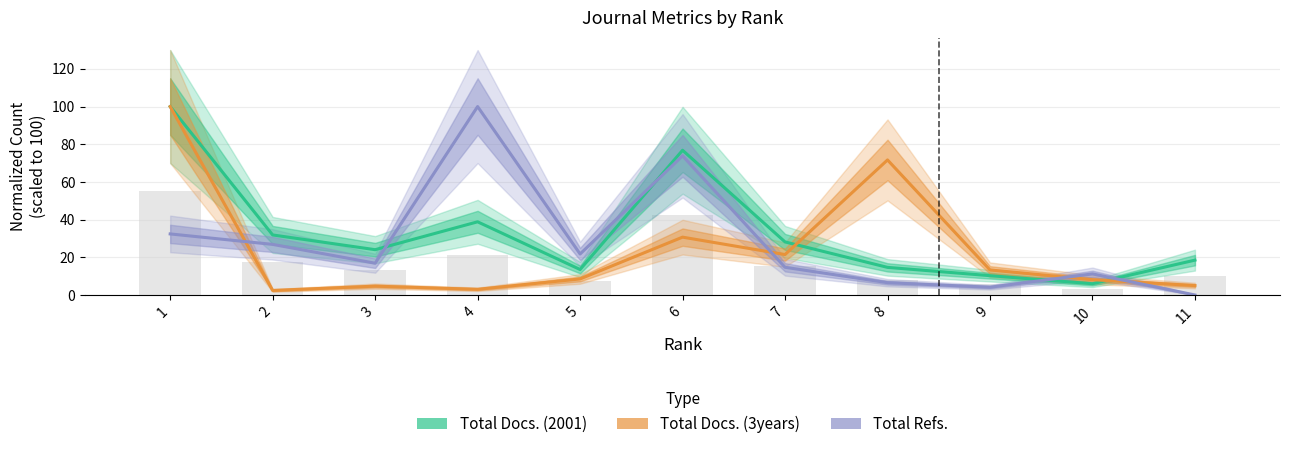

Which series has the widest spread of values?

Total Refs.